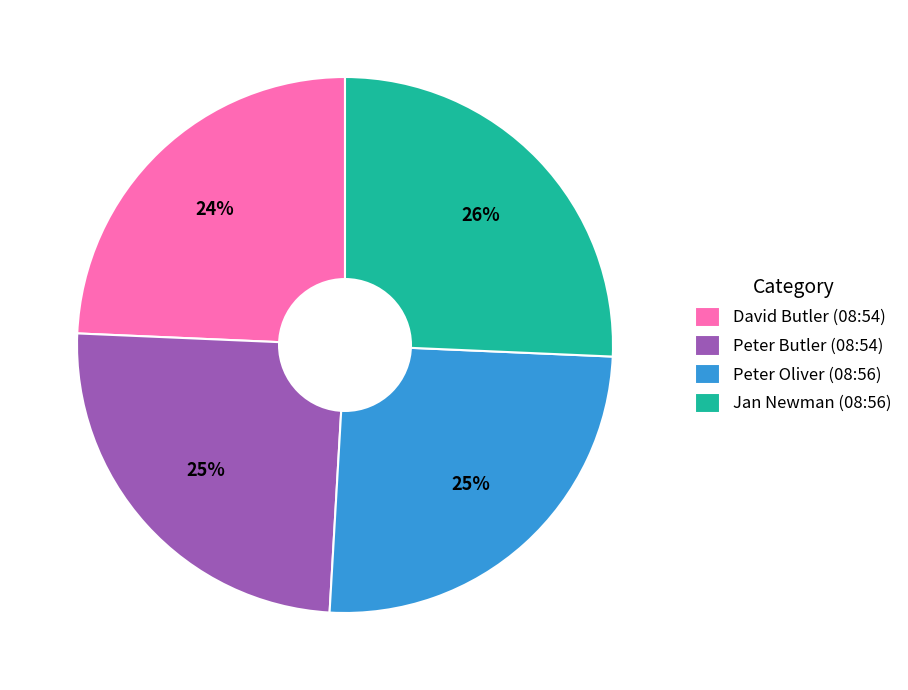

Is it true that David Butler (08:54) is 31% of the pie?

False